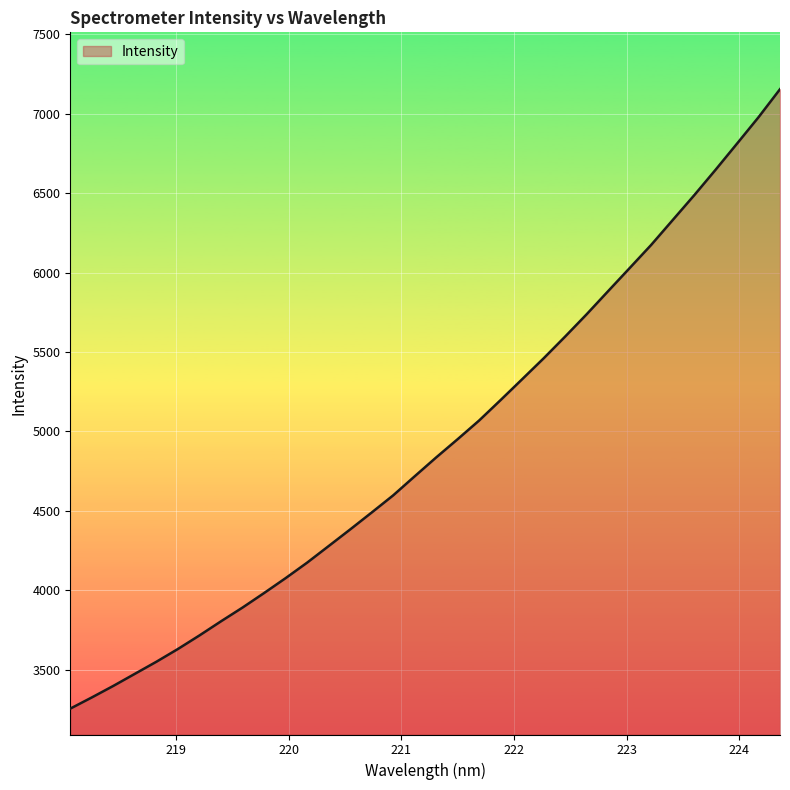

What is the difference between the maximum and minimum values?

3897.5